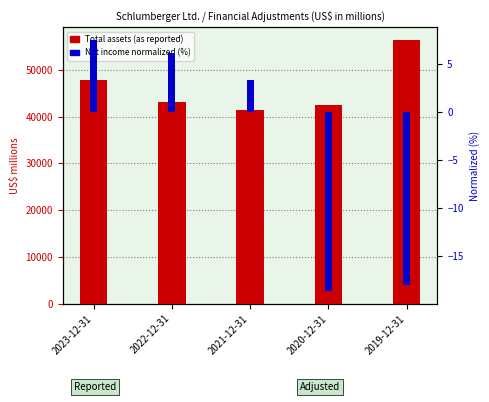

The value of Total assets (as reported) at 2019-12-31 is 37393.4. True or false?

False